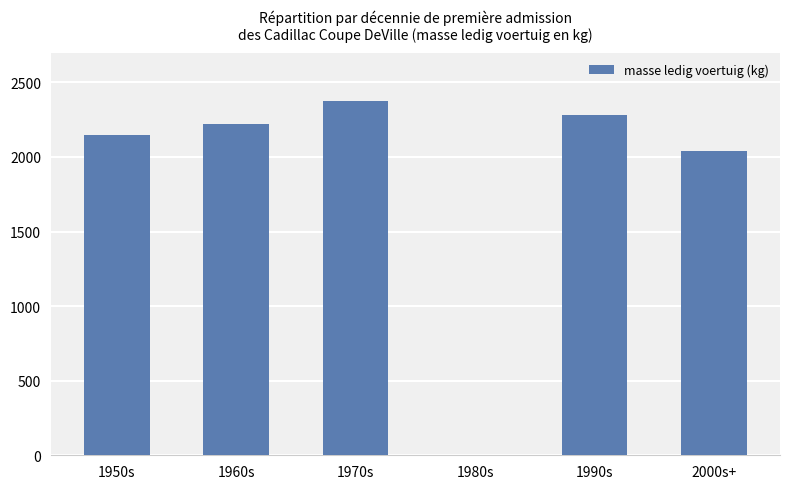

The value at 1950s is 3382. True or false?

False